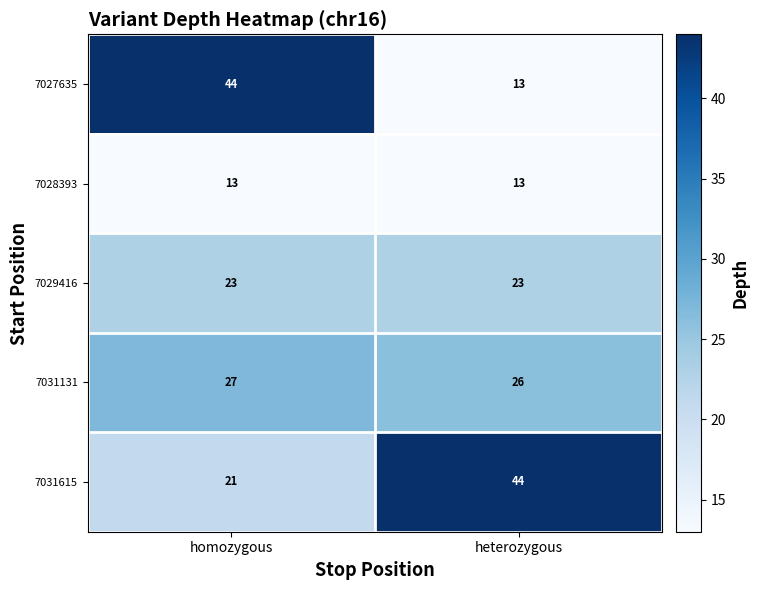

What is the maximum value shown in the chart?

44